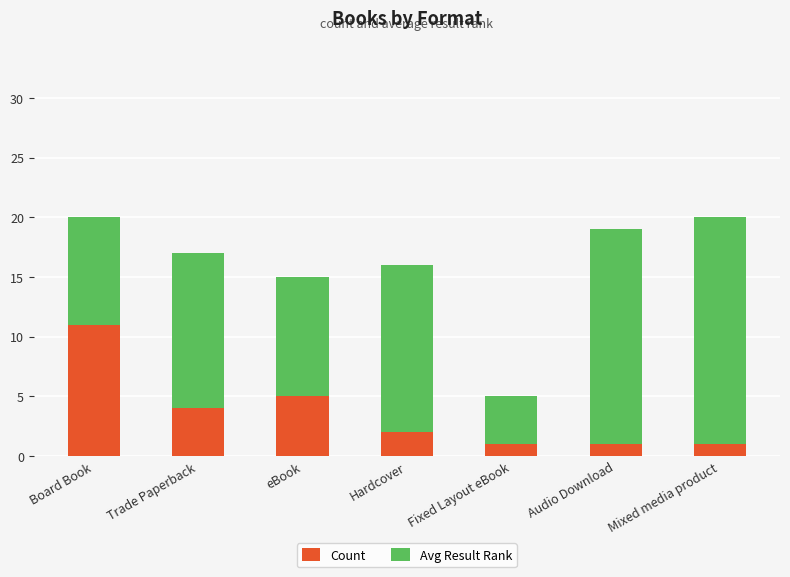

Are the bars horizontal?

No